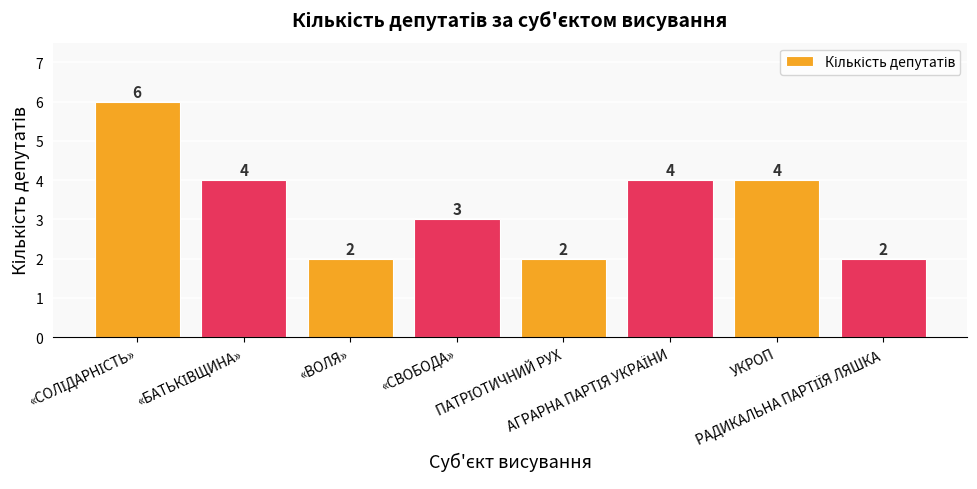

What is the greatest value displayed?

6